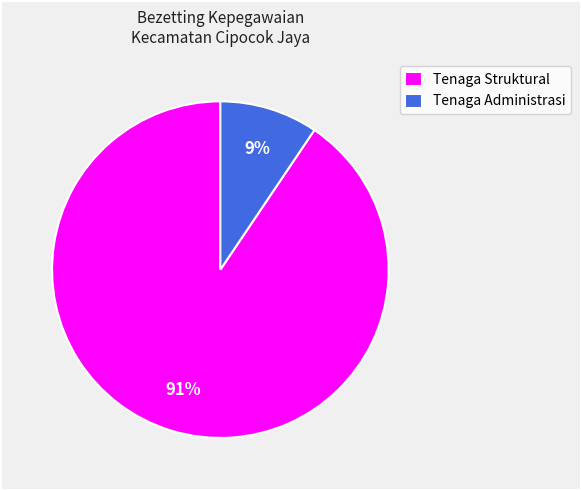

Rank the categories by value from lowest to highest.

Tenaga Administrasi, Tenaga Struktural